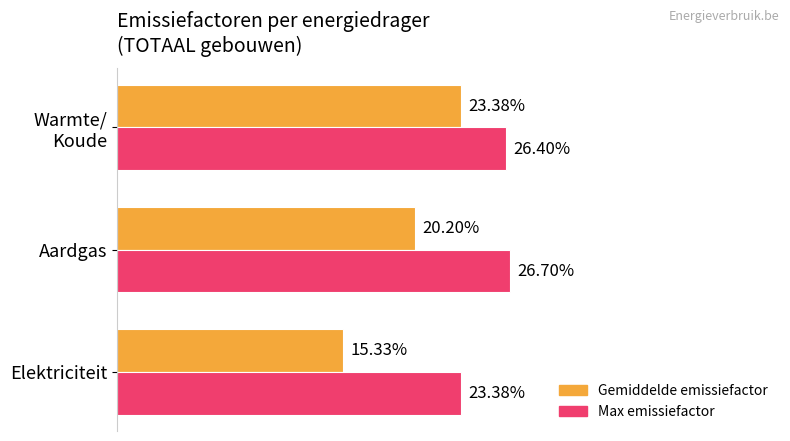

Which category has the lowest value across all series?

Elektriciteit